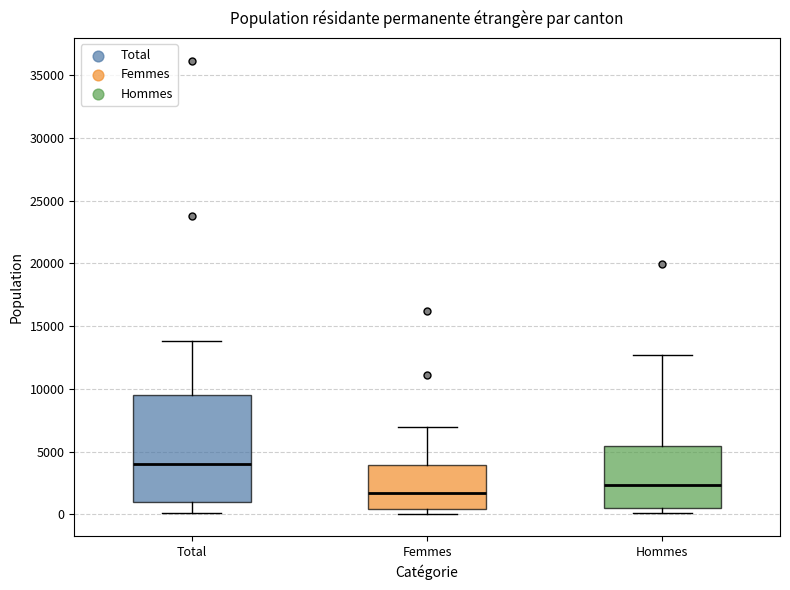

Reading left to right, read every box against the y-axis: the position of its median line, the range the box covers, and the ends of its whiskers. The values are not printed on the chart, so give them approximately, as read against the axis.

Total: median 4000, box 1000 to 9500, whiskers 0 to 14000
Femmes: median 1500, box 500 to 4000, whiskers 0 to 7000
Hommes: median 2500, box 500 to 5500, whiskers 0 to 12500